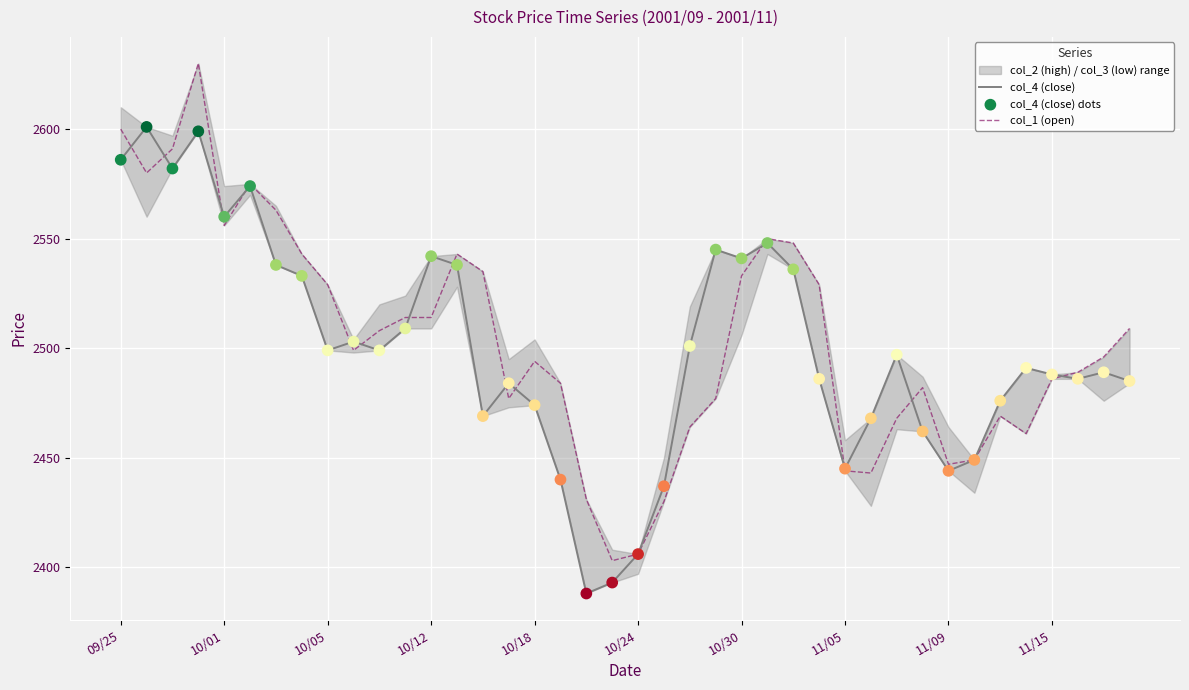

Which series has the largest total across all categories?

col_1 (open)